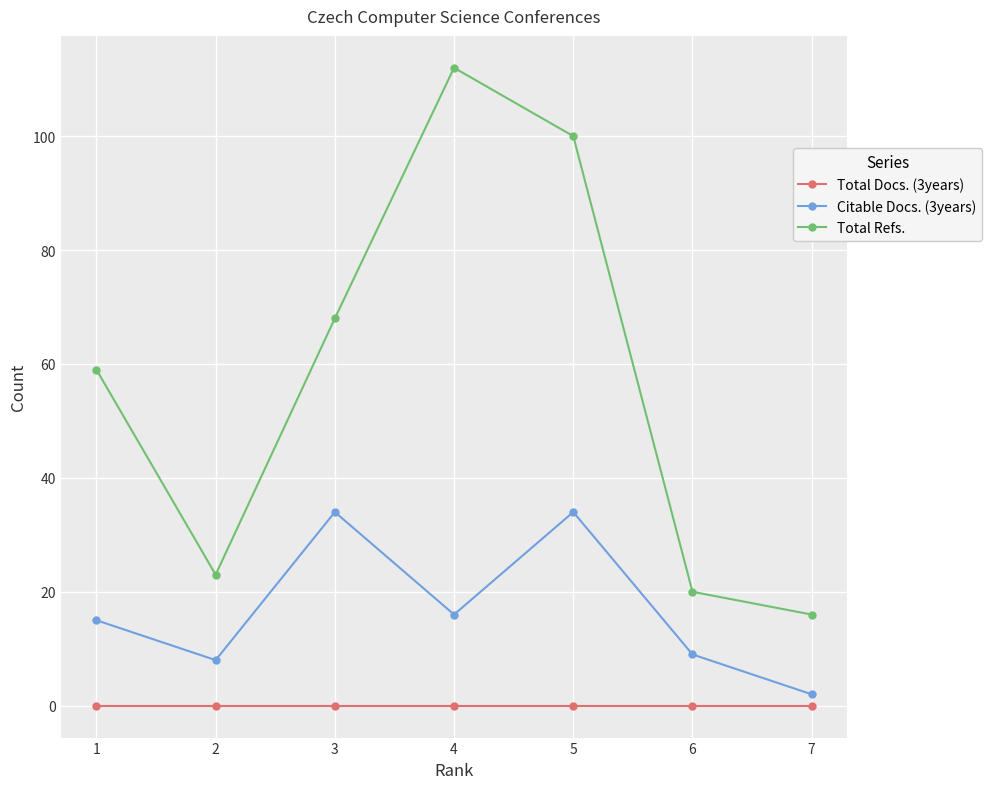

Between 6 and 1, which is larger?

6